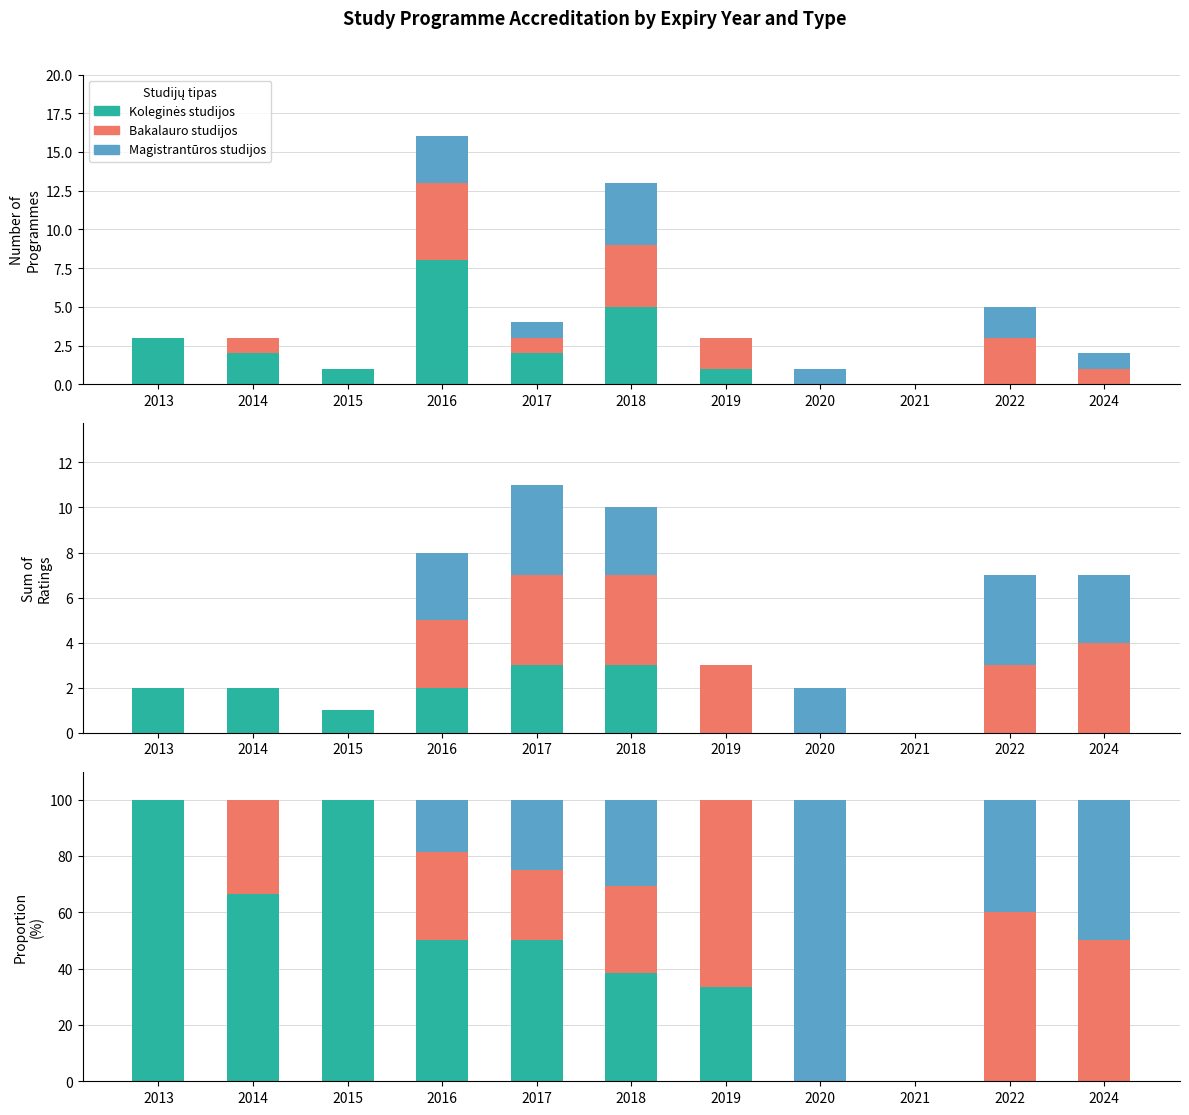

Reading left to right, transcribe all the data shown in this chart.

Koleginės studijos: 100.0	66.7	100.0	50.0	50.0	38.5	33.3	0.0	0.0	0.0	0.0
Bakalauro studijos: 0.0	33.3	0.0	31.2	25.0	30.8	66.7	0.0	0.0	60.0	50.0
Magistrantūros studijos: 0.0	0.0	0.0	18.8	25.0	30.8	0.0	100.0	0.0	40.0	50.0